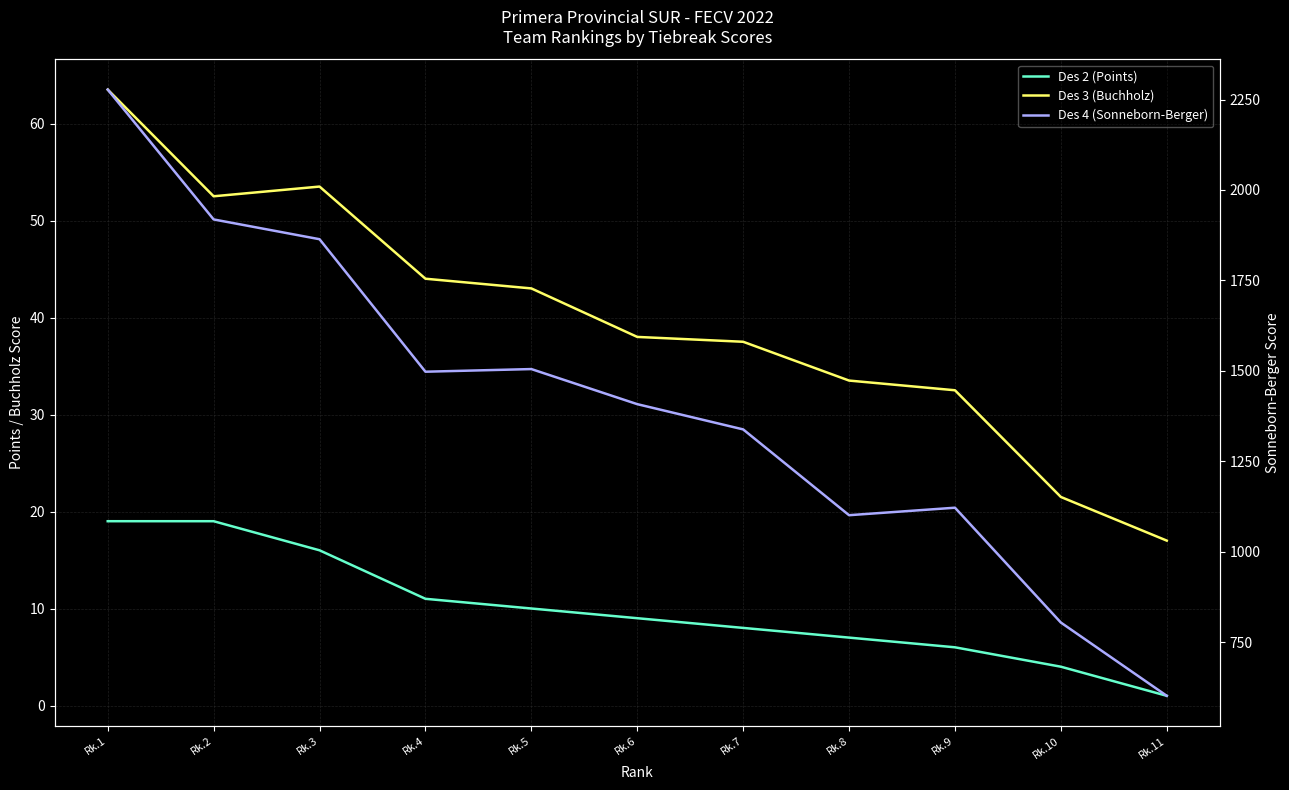

True or false: Des 2 (Points) and Des 4 (Sonneborn-Berger) cross at least once.

False